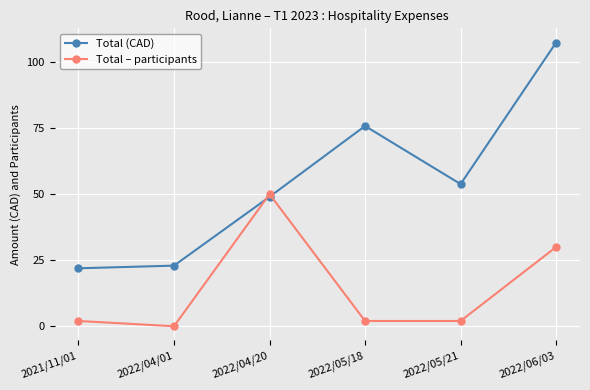

At which category does Total (CAD) reach its first local valley?

2022/05/21